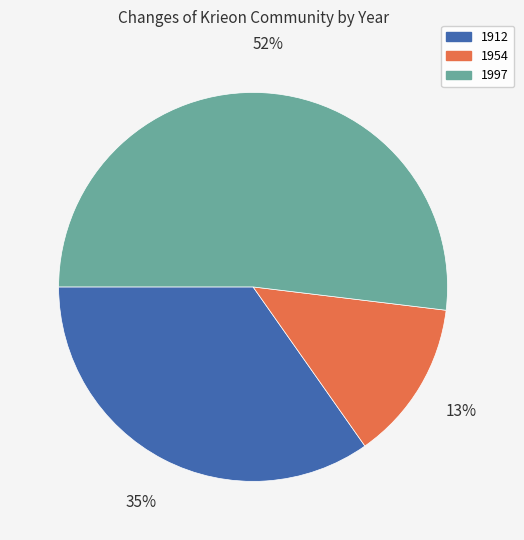

Rank the categories by value from highest to lowest.

1997, 1912, 1954